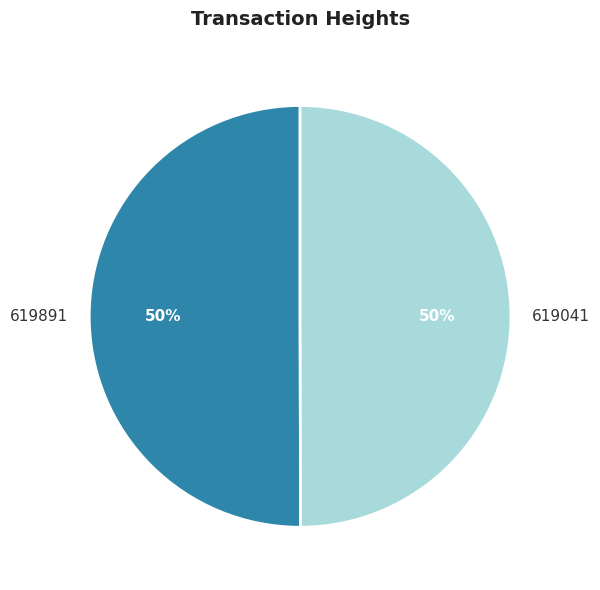

Is it true that 619041 is 59% of the pie?

False